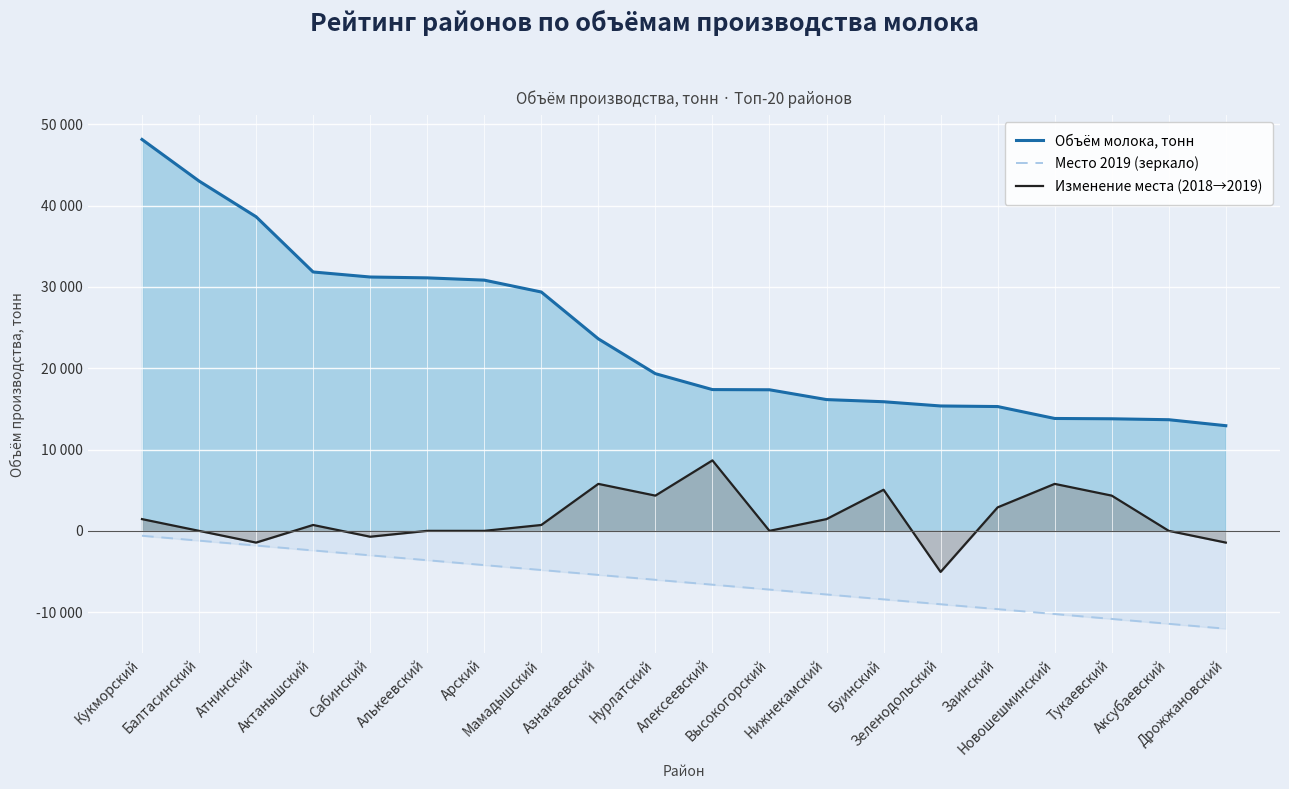

What are all the series names shown in the legend?

Объём молока, тонн, Место 2019 (зеркало), Изменение места (2018→2019)